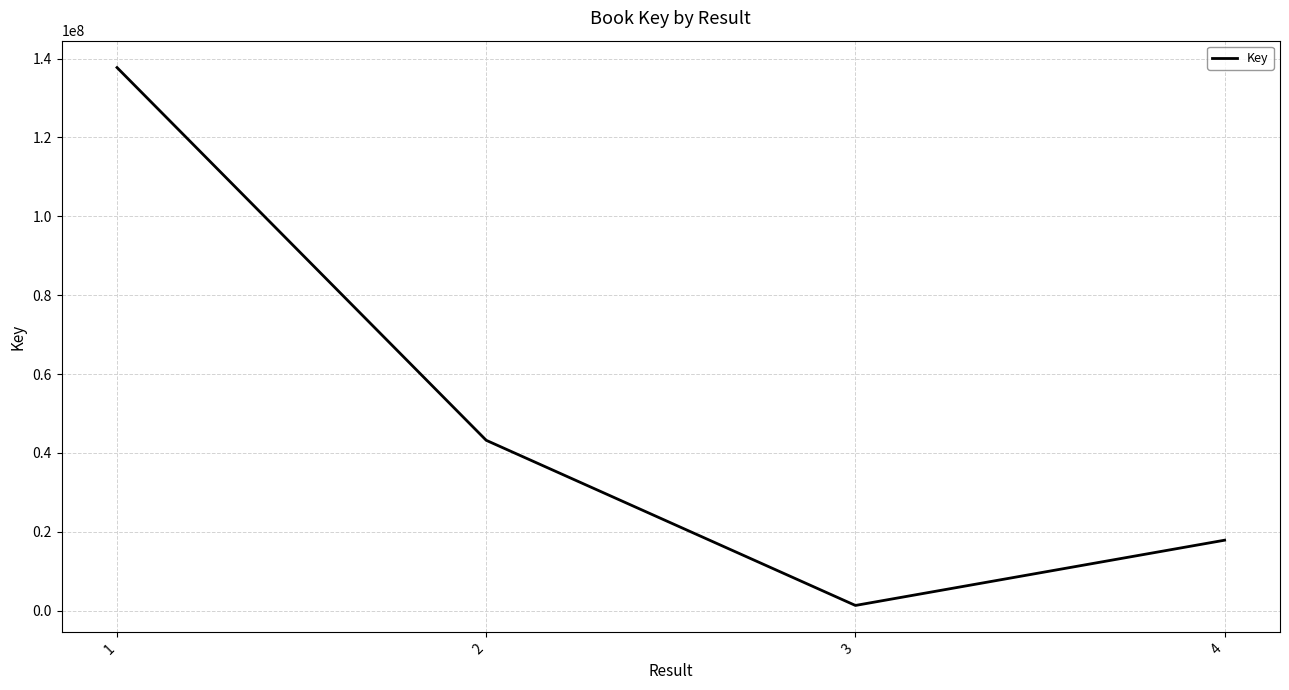

List the labels in order of value, smallest first.

3, 4, 2, 1